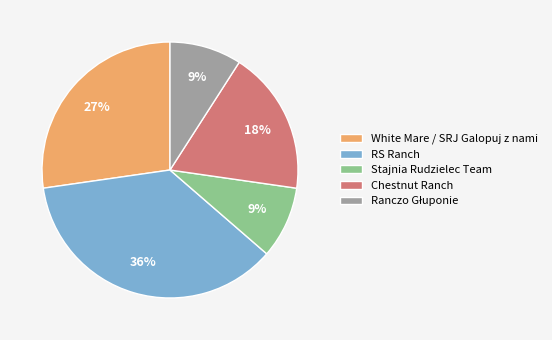

Between RS Ranch and Chestnut Ranch, which is larger?

RS Ranch